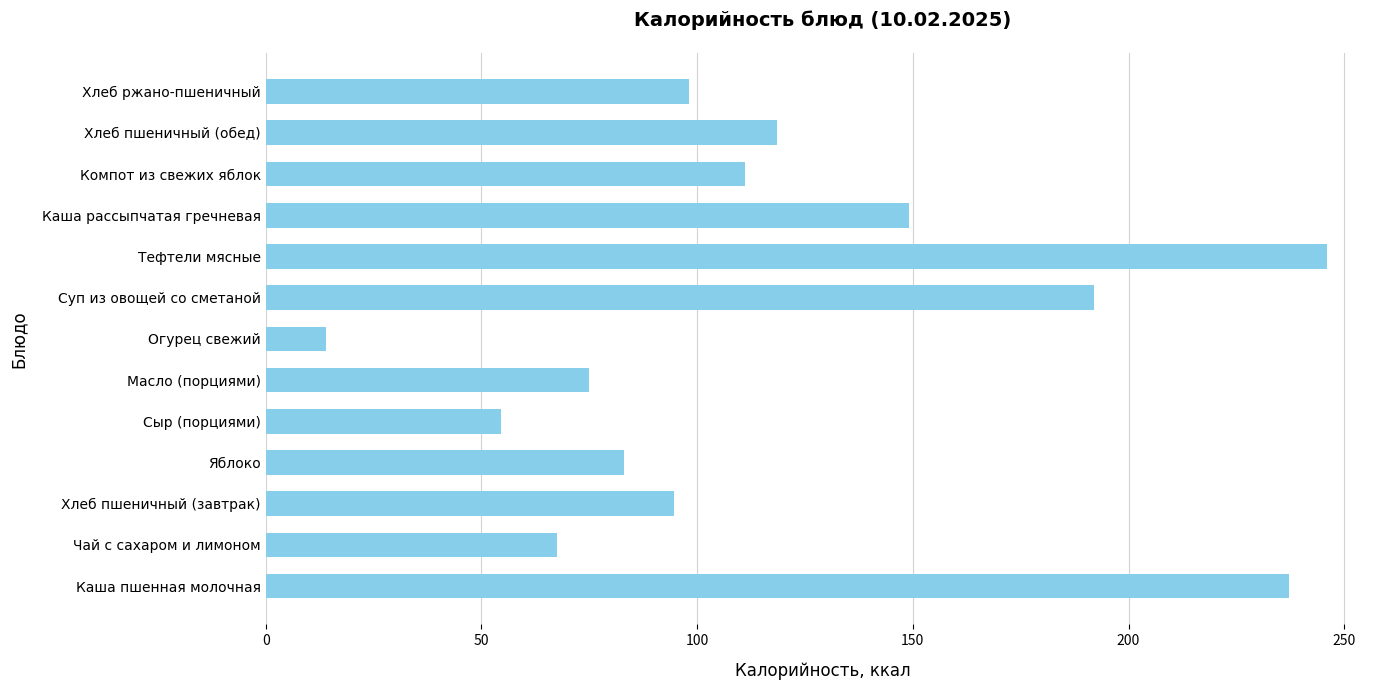

The value at Сыр (порциями) is 54.6. True or false?

True